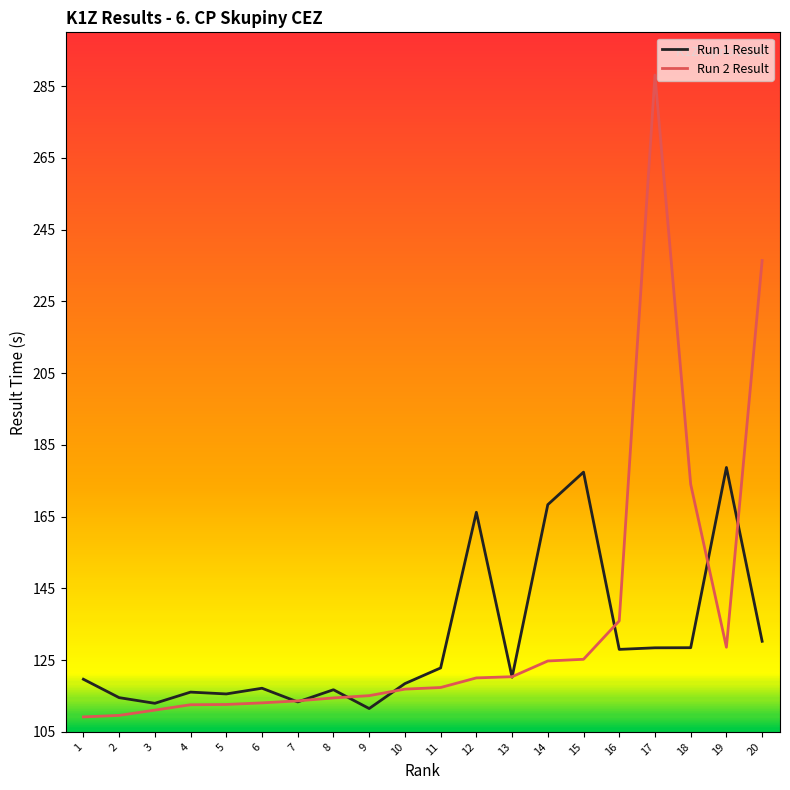

True or false: Run 1 Result has more than 2 points higher than both neighbors.

True